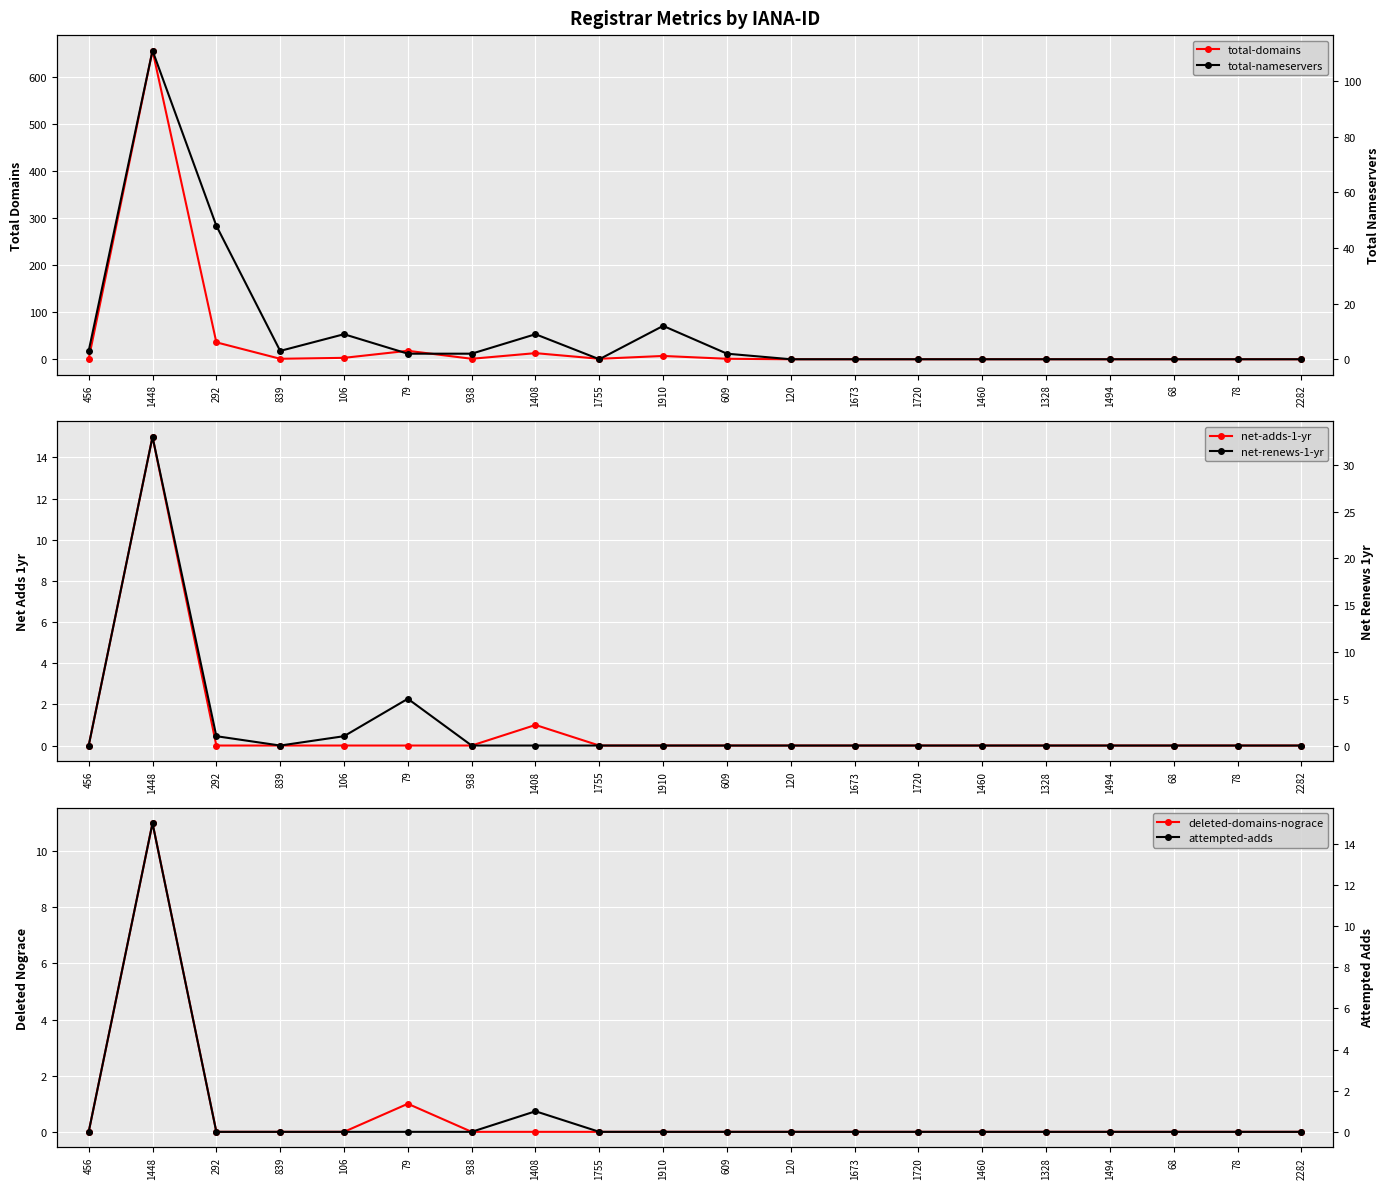

What is the average value of the attempted-adds series?

1